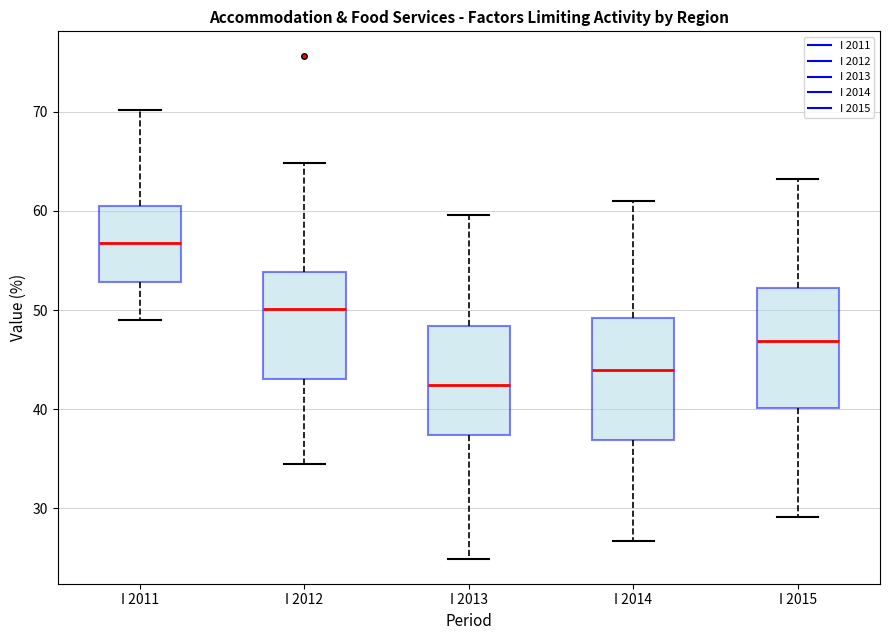

Reading left to right, read every box against the y-axis: the position of its median line, the range the box covers, and the ends of its whiskers. The values are not printed on the chart, so give them approximately, as read against the axis.

I 2011: median 57, box 53 to 61, whiskers 49 to 70
I 2012: median 50, box 43 to 54, whiskers 35 to 65
I 2013: median 42, box 37 to 48, whiskers 25 to 60
I 2014: median 44, box 37 to 49, whiskers 27 to 61
I 2015: median 47, box 40 to 52, whiskers 29 to 63